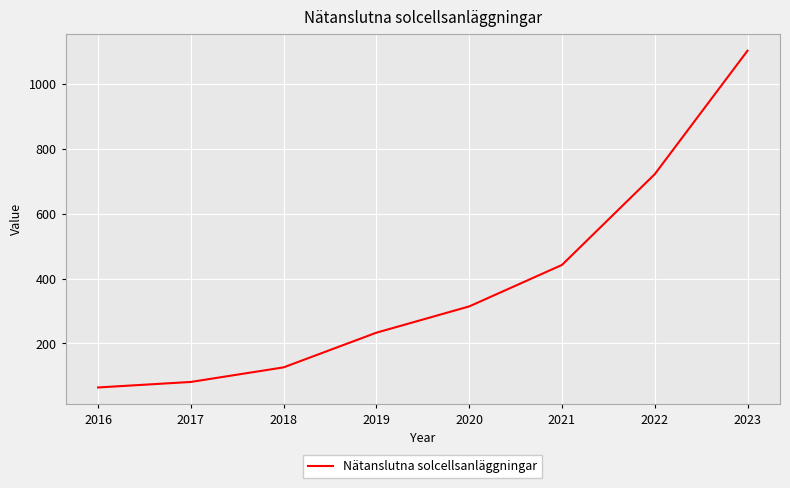

Is it true that the value at 2023 is 1103?

True